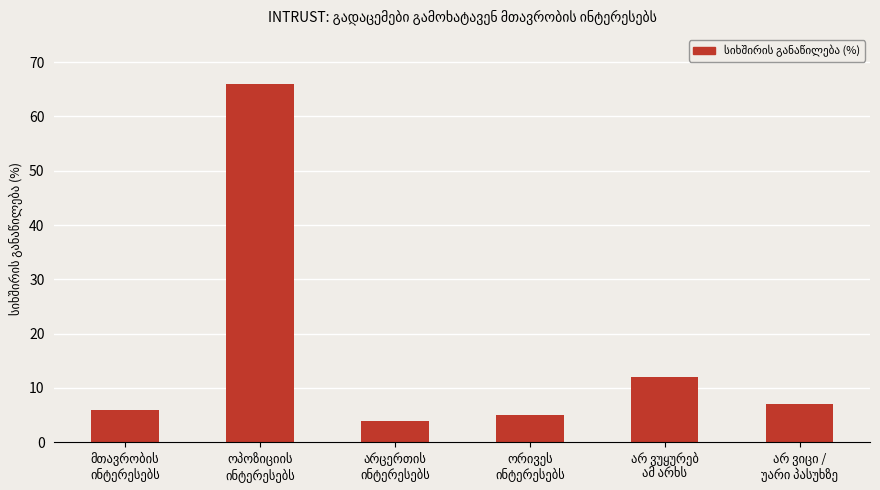

What is the value of the 1st bar from the left?

6